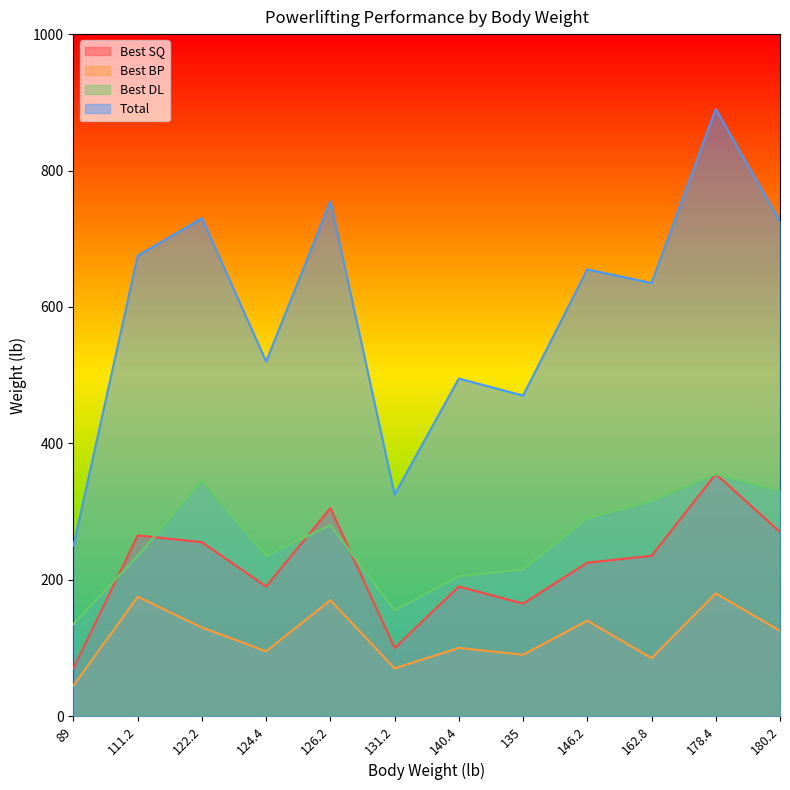

Which has a higher value, 180.2 or 126.2?

126.2